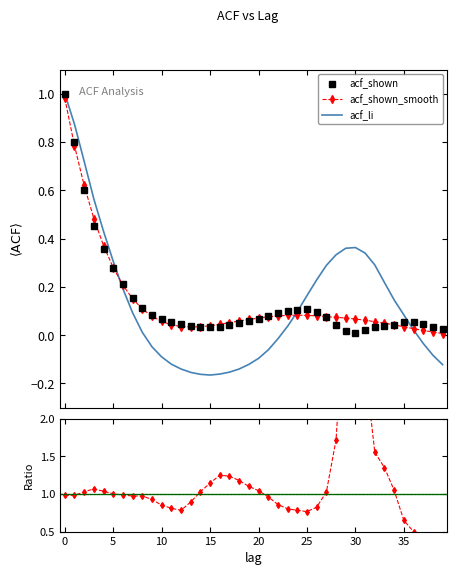

Which series ends up on top after the final intersection of acf_shown and acf_shown_smooth?

acf_shown